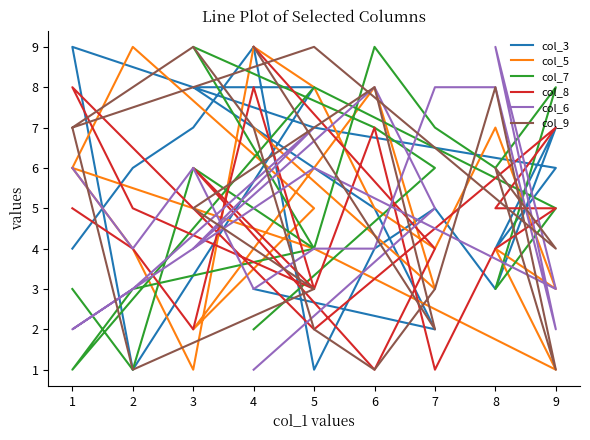

How many lines are shown in the chart?

6